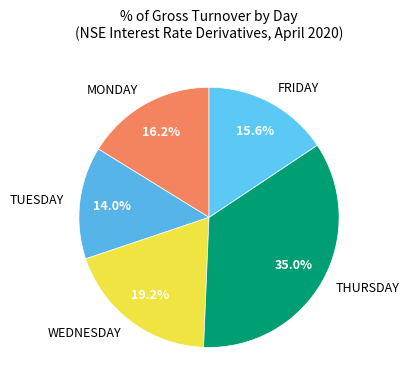

Which slice is the smallest?

TUESDAY